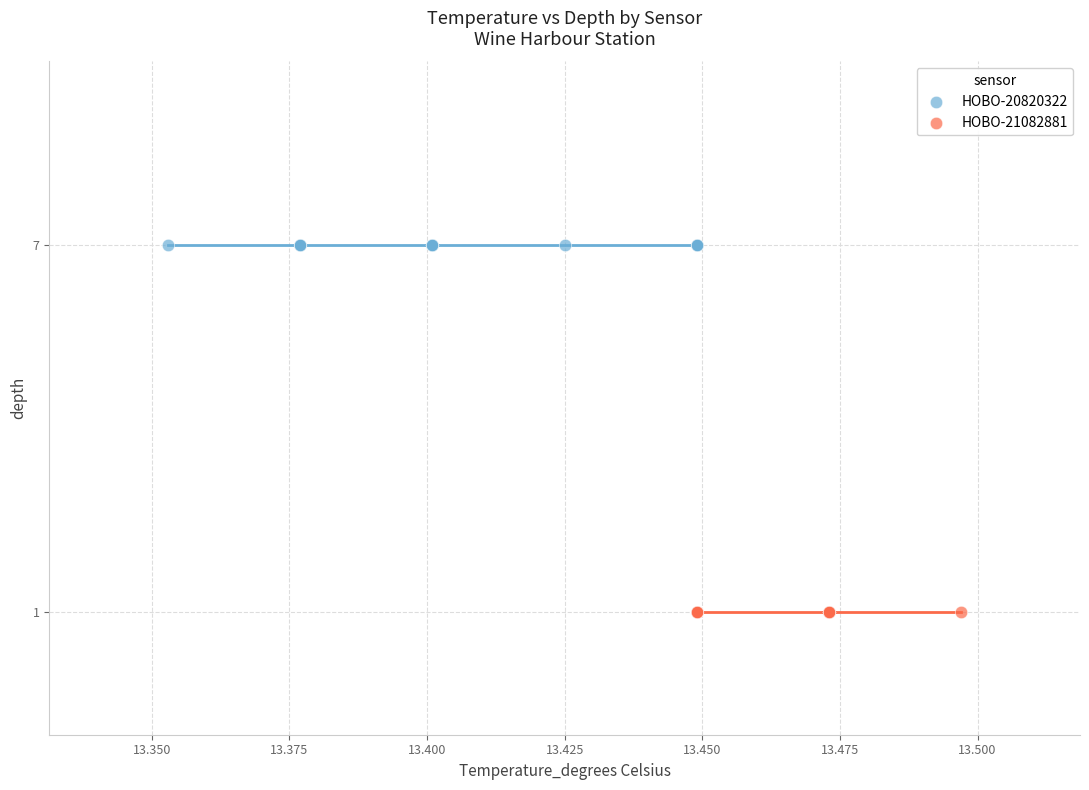

Which series contains the lowest Y value?

HOBO-21082881